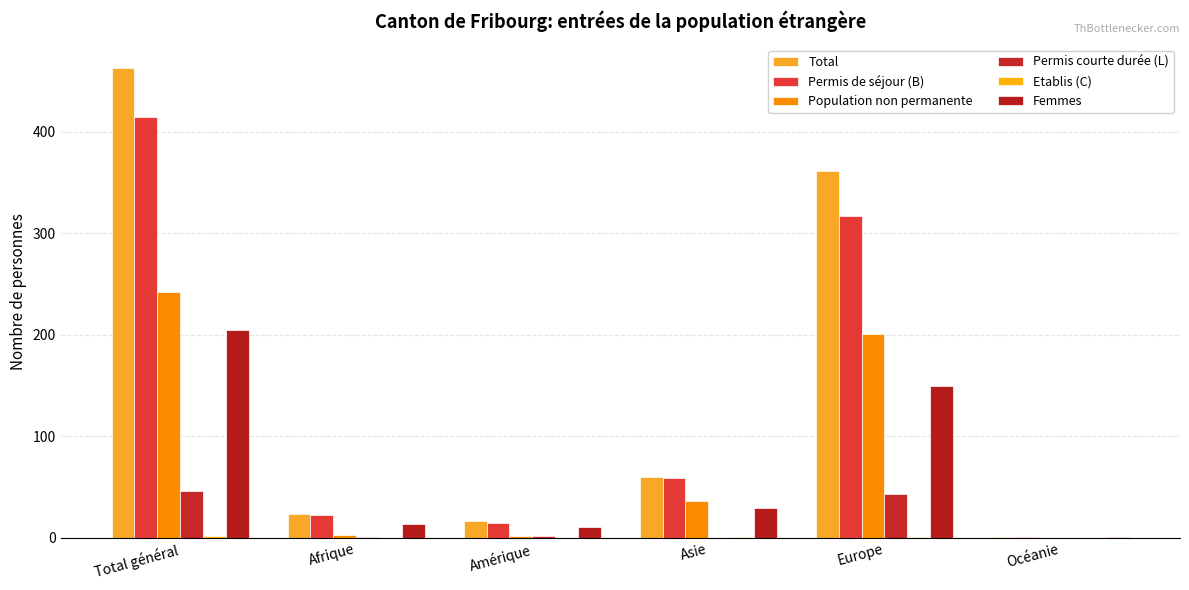

Rank the categories by Permis de séjour (B) value from lowest to highest.

Océanie, Amérique, Afrique, Asie, Europe, Total général